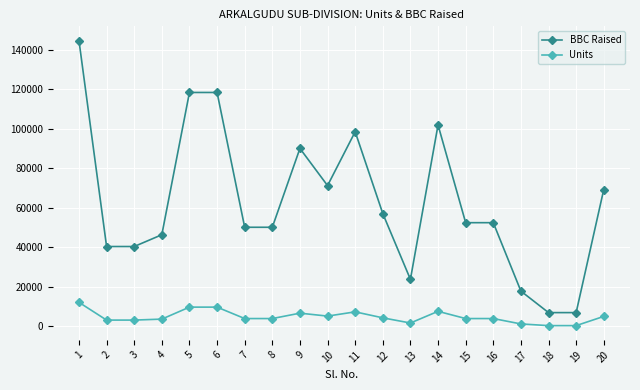

Which series has the widest spread of values?

BBC Raised